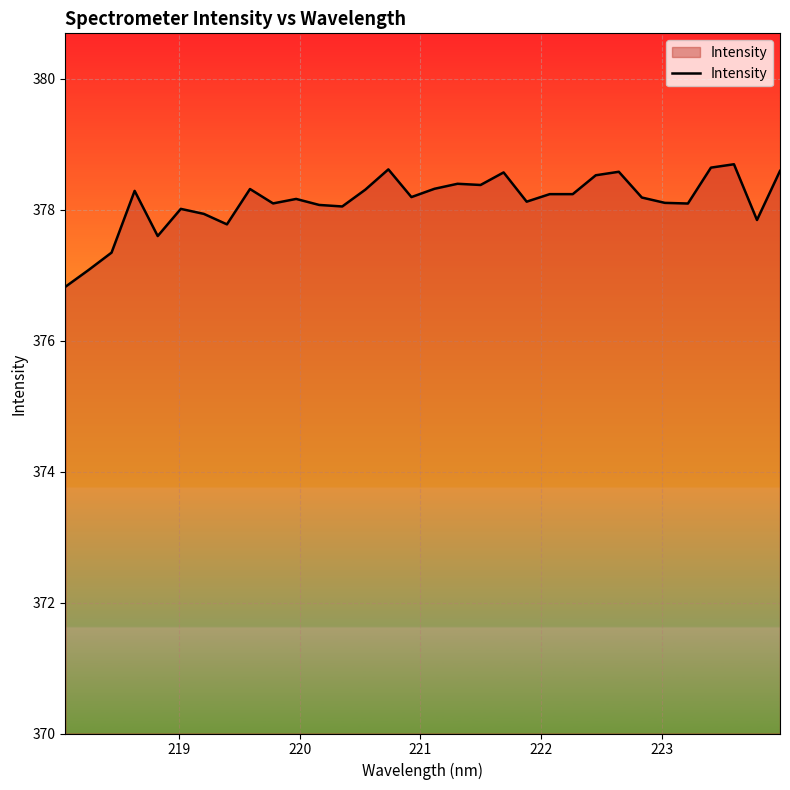

What is the smallest value displayed?

376.8